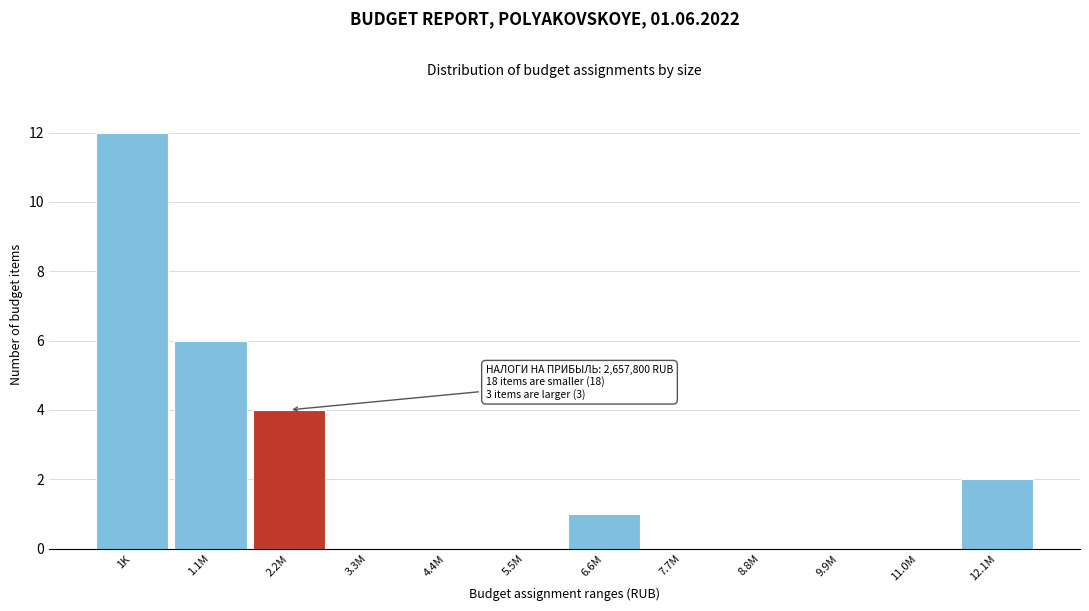

Reading left to right, what are all the values shown in this chart?

1K=12	1.1M=6	2.2M=4	3.3M=0	4.4M=0	5.5M=0	6.6M=1	7.7M=0	8.8M=0	9.9M=0	11.0M=0	12.1M=2